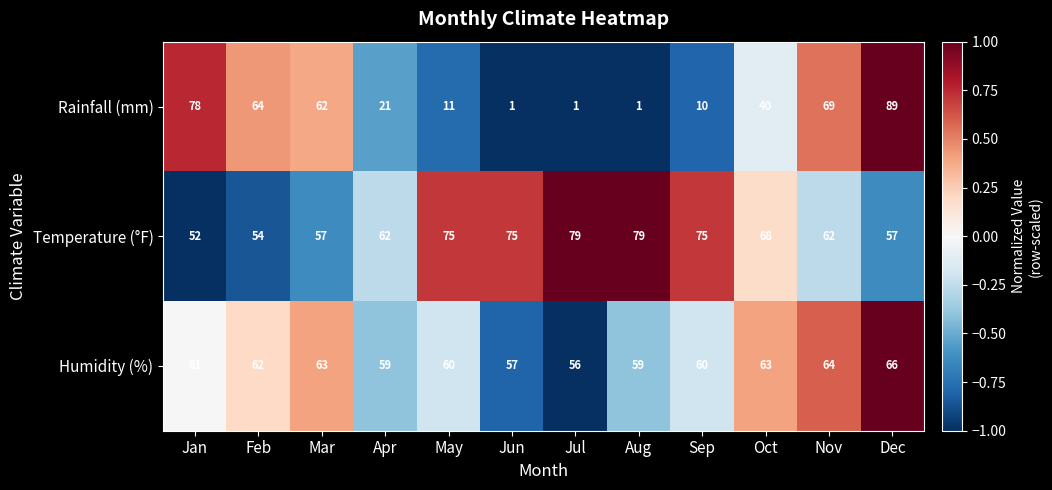

Rank the series by their average value, from lowest to highest.

Rainfall (mm), Humidity (%), Temperature (°F)